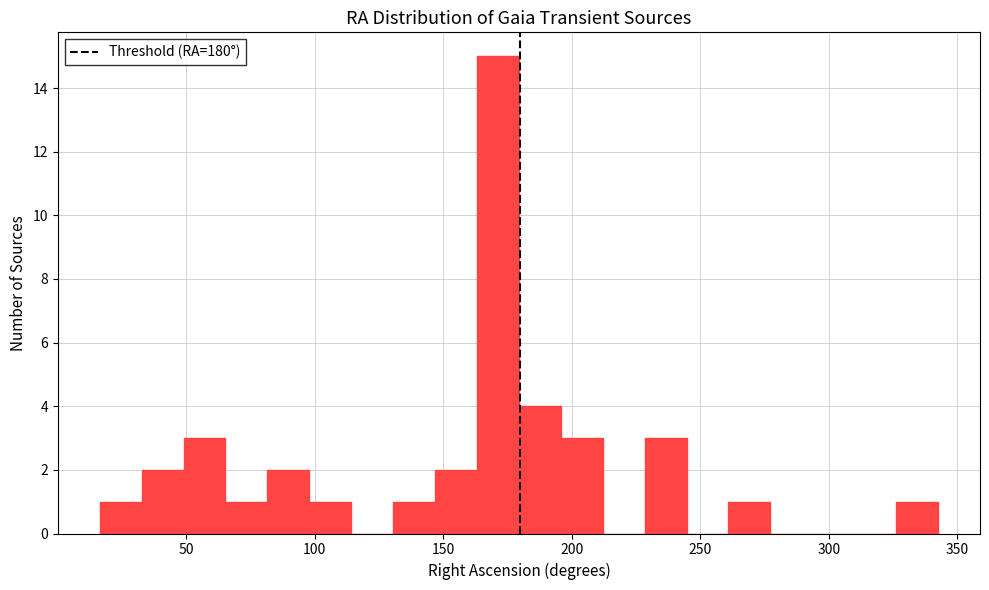

Read against the x-axis, roughly where is the centre of the tallest bar?

170